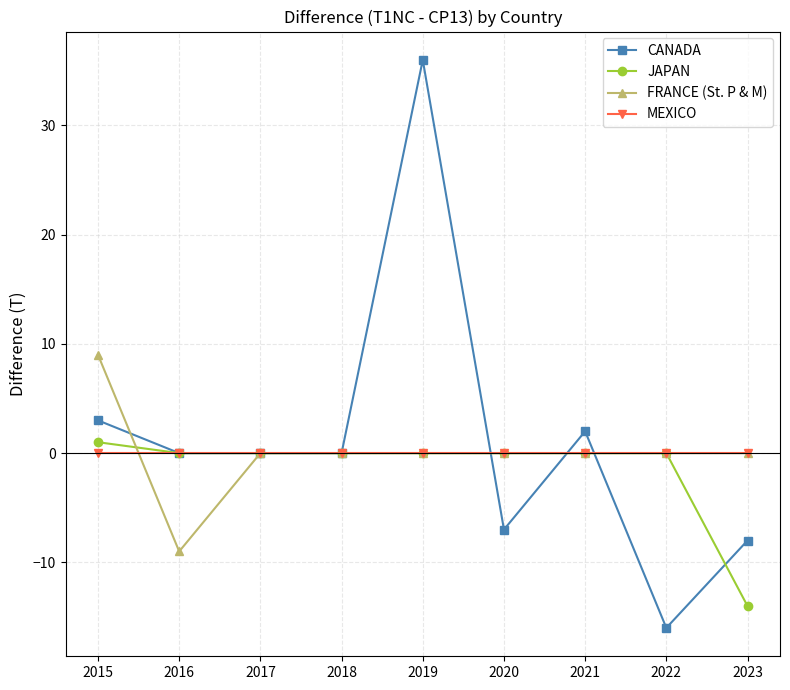

Between 2016 and 2023, which series saw the biggest shift?

JAPAN